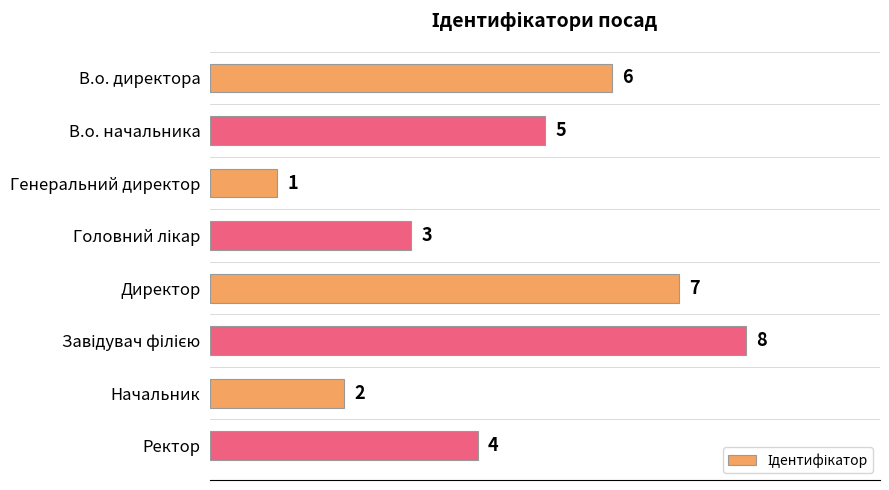

At which category does the chart reach its minimum across all series?

Генеральний директор